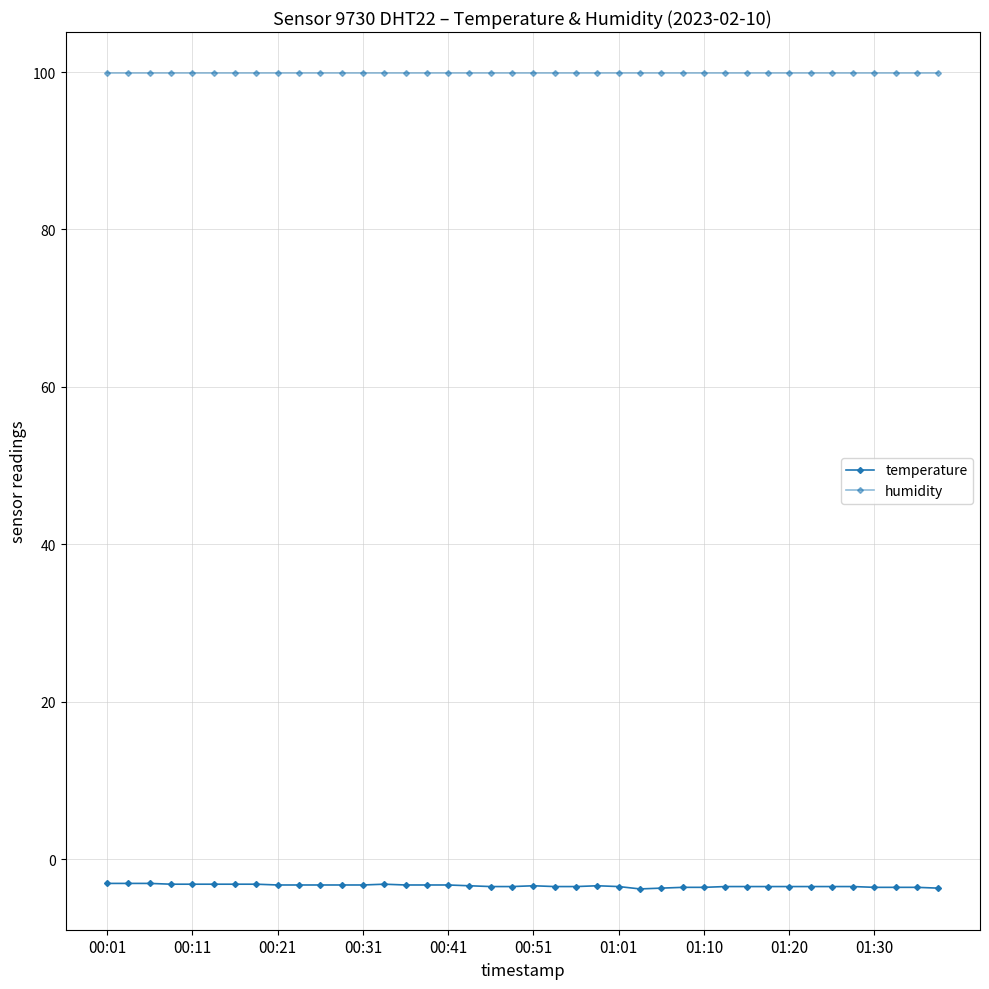

List the series in order of their peak value, lowest first.

temperature, humidity